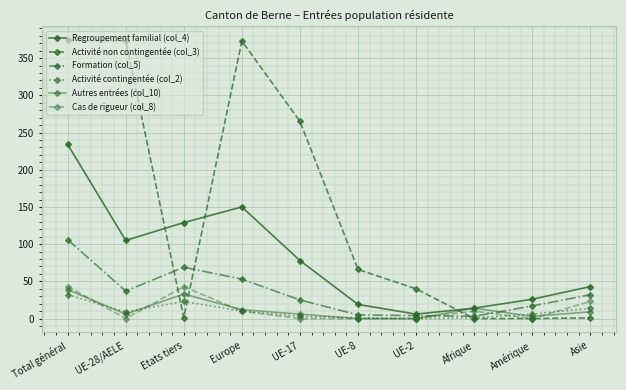

Is this an area chart (filled region under the line)?

No